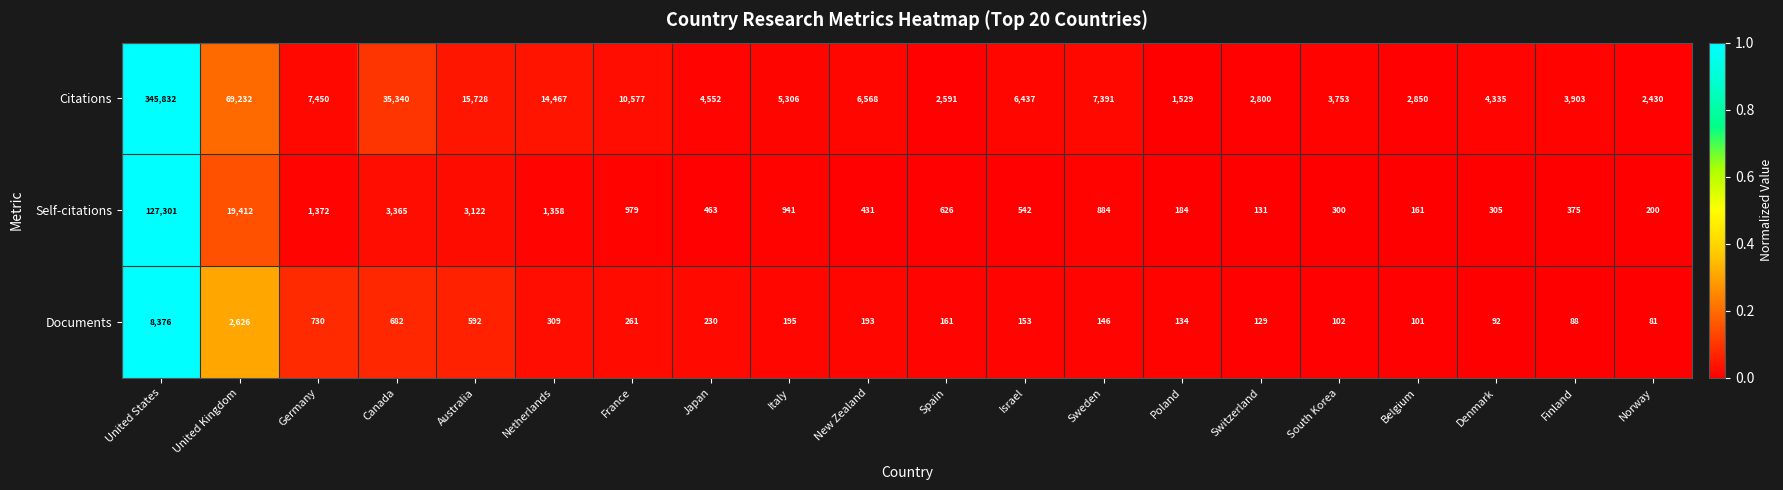

What is the maximum value shown in the chart?

345832